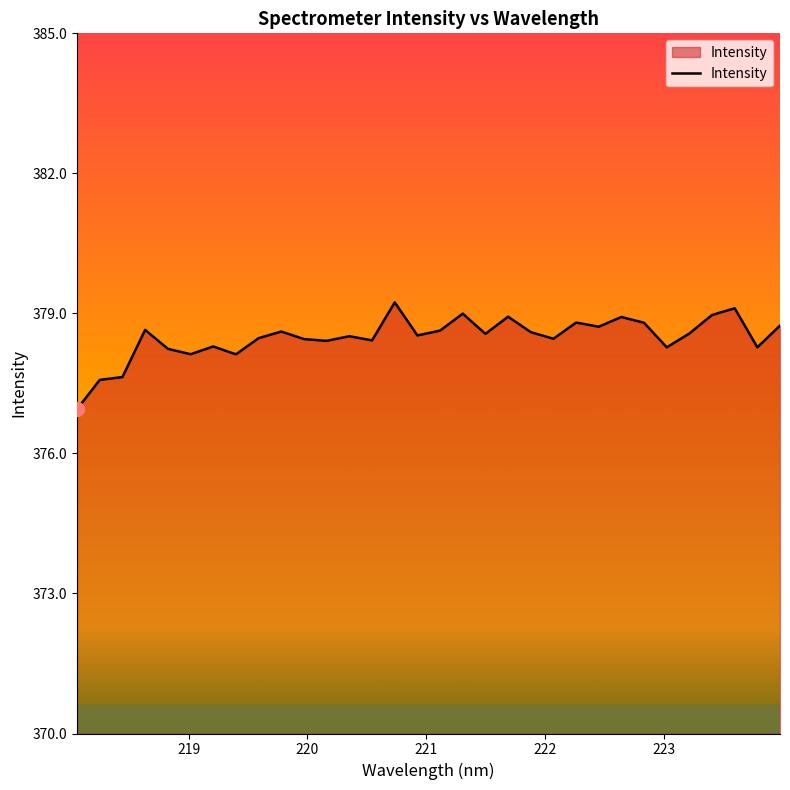

What is the smallest value displayed?

376.9